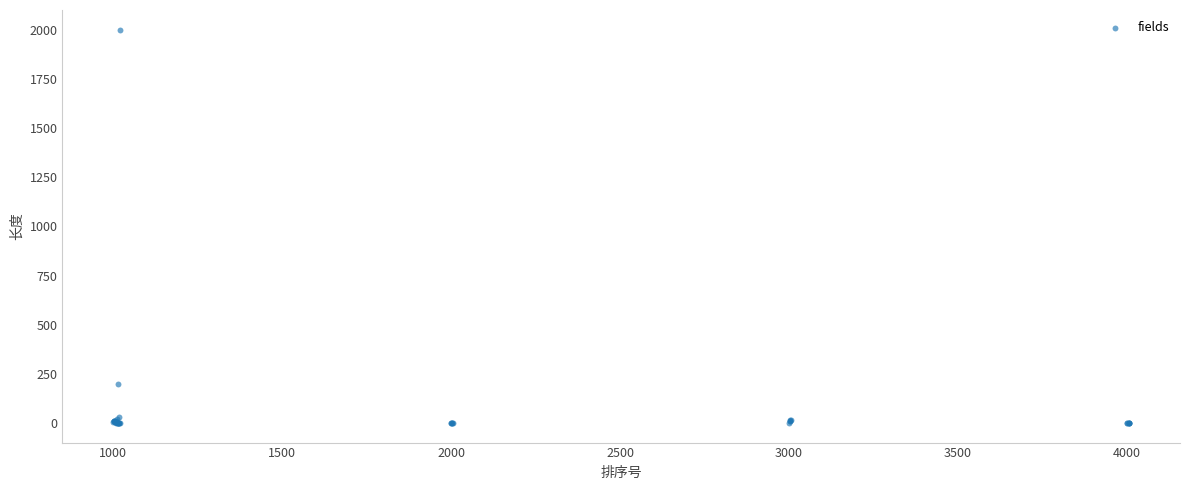

What Y value in the scatter plot is closest to 1000?

199.8